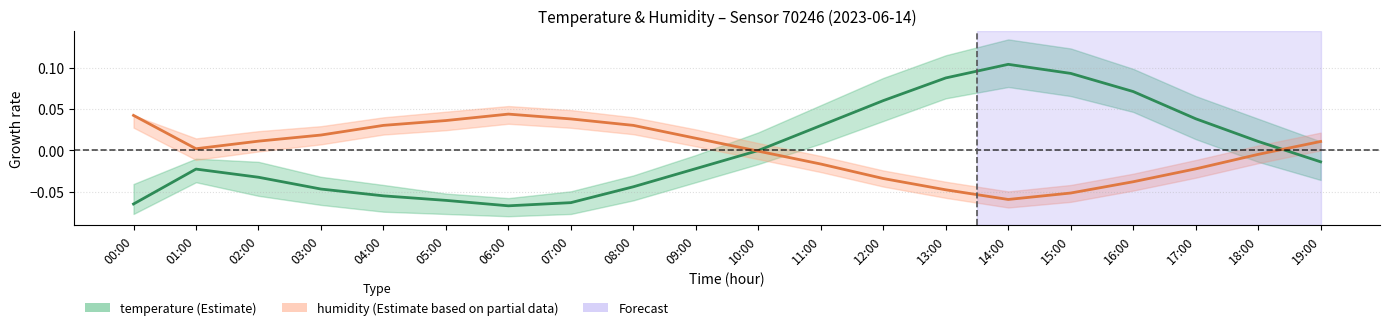

What is the smallest value displayed?

-0.1